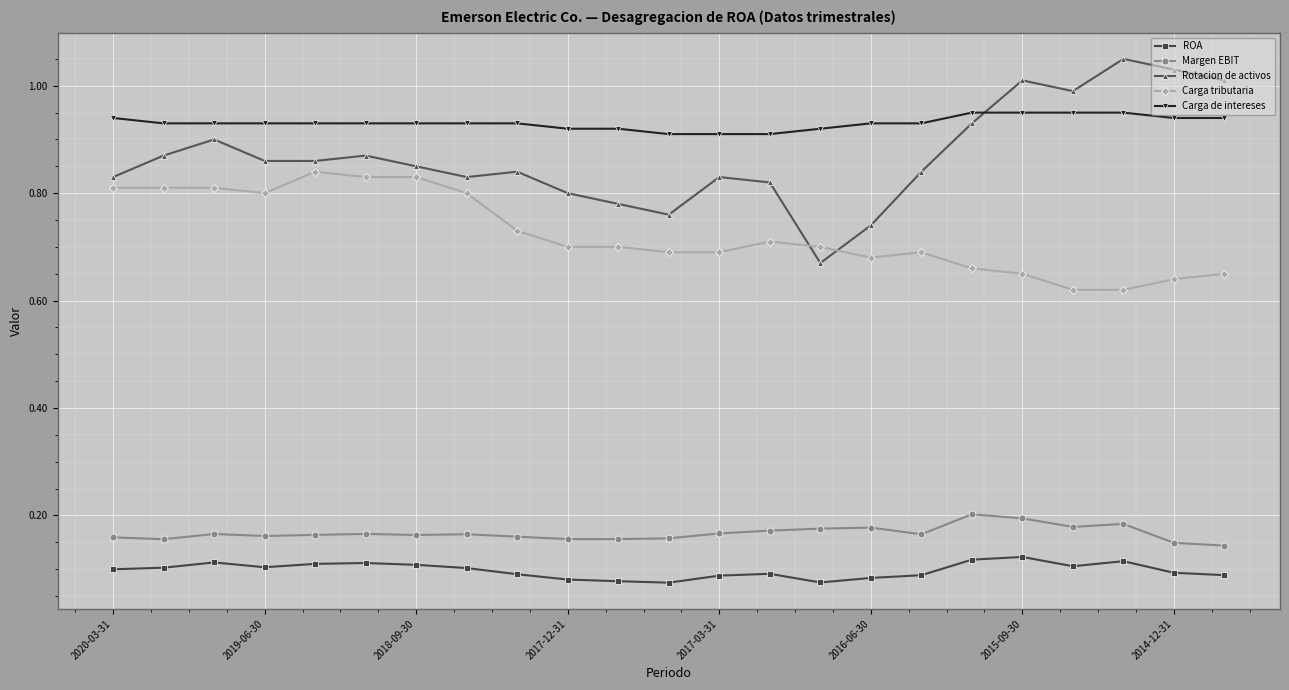

What is the sum of all Carga de intereses values?

21.4